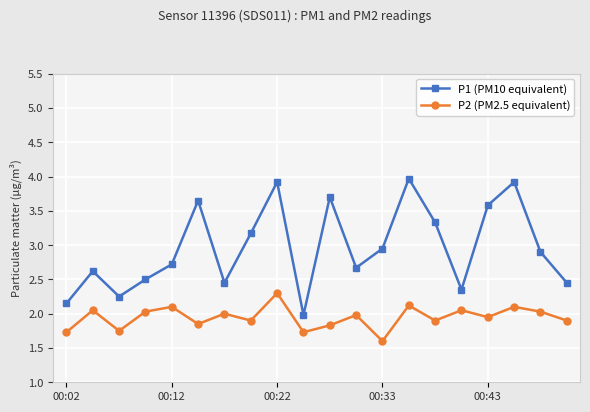

What is the difference between the maximum and second lowest values in the P2 (PM2.5 equivalent) series?

0.6